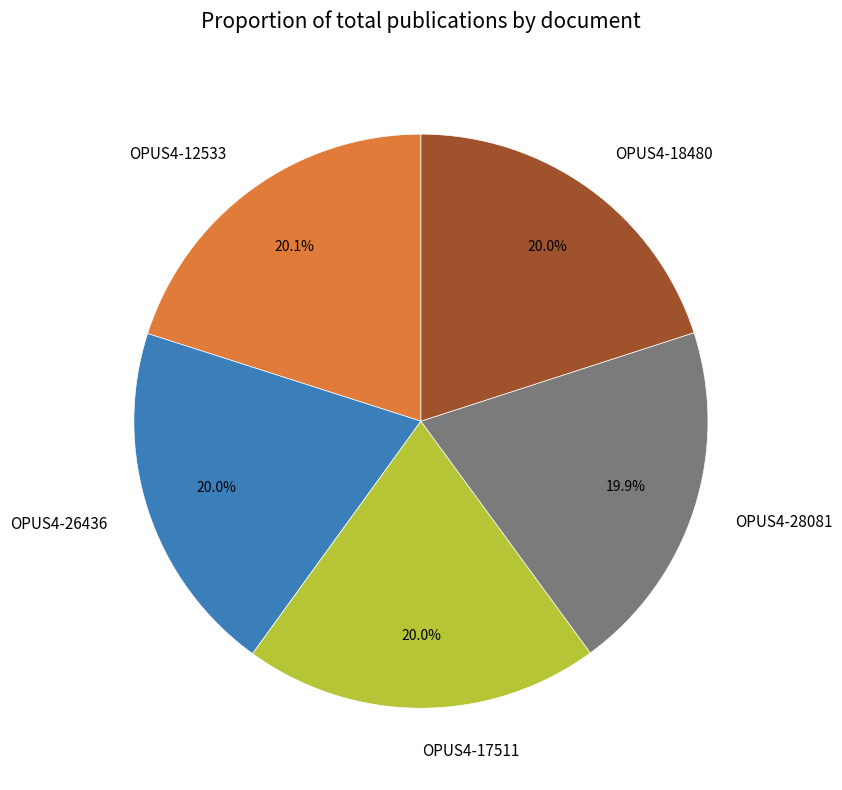

How many slices are in this pie chart?

5